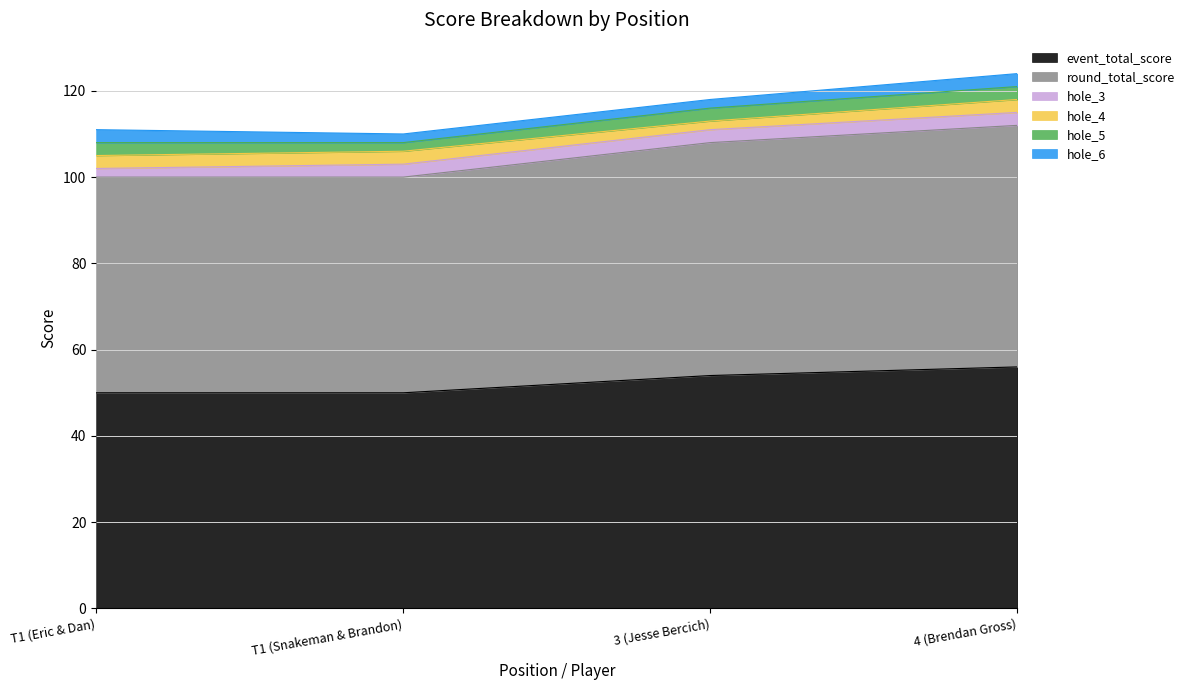

Reading left to right, list all the values displayed in this chart.

event_total_score: 50	50	54	56
round_total_score: 50	50	54	56
hole_3: 2	3	3	3
hole_4: 3	3	2	3
hole_5: 3	2	3	3
hole_6: 3	2	2	3